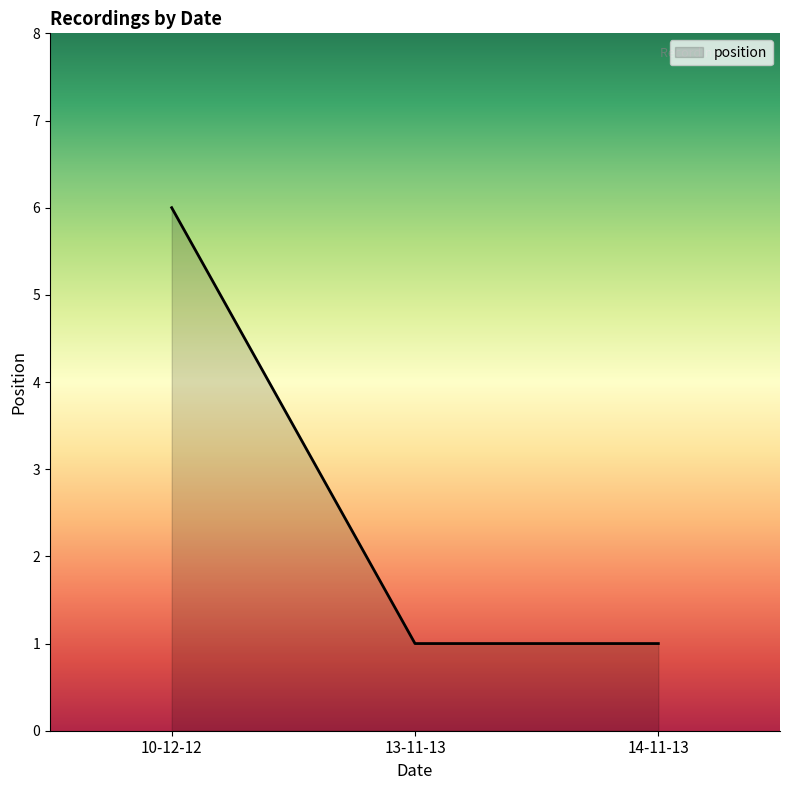

What is the average value?

3